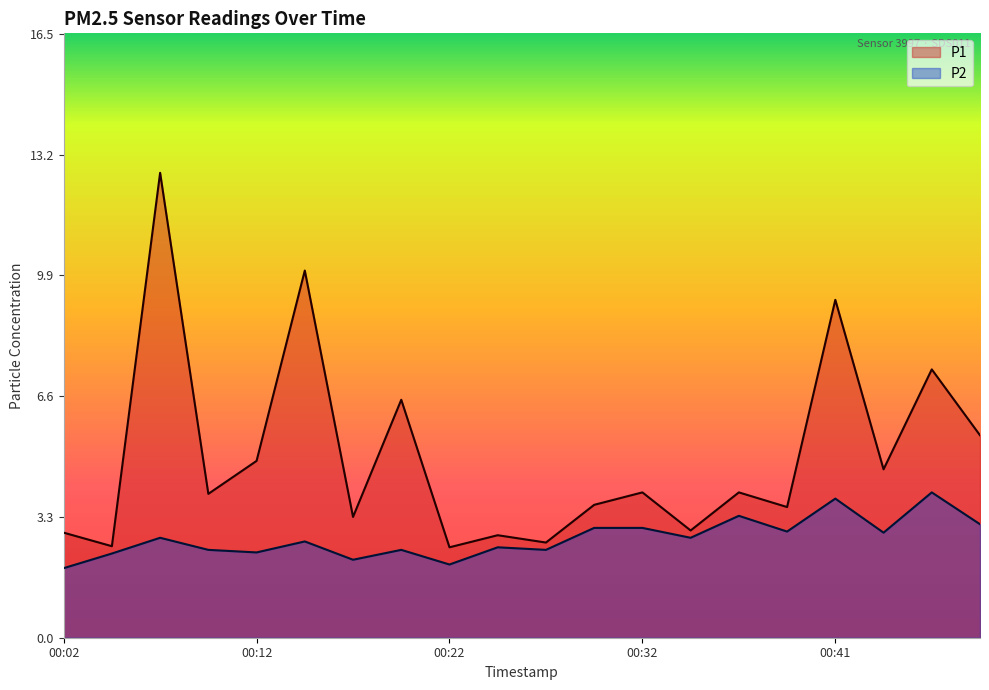

Which has a higher value, 00:49 or 00:24?

00:49